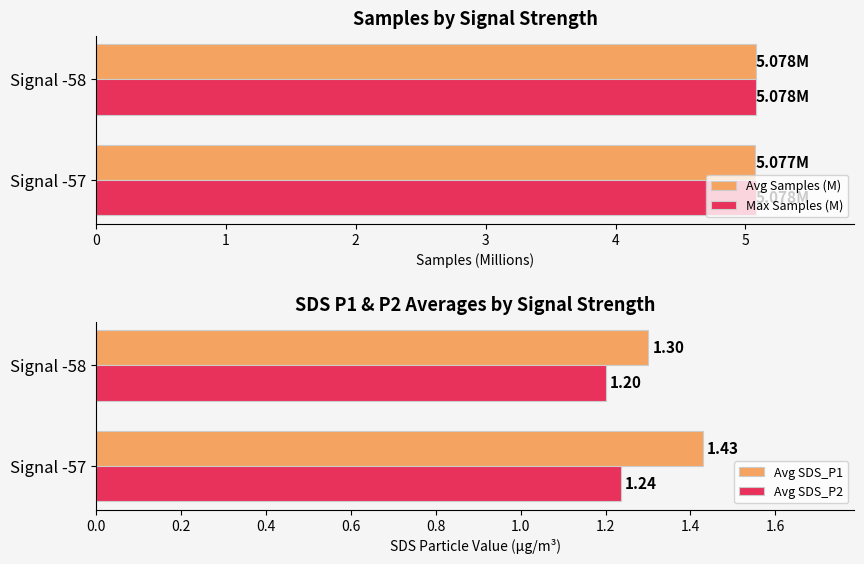

Rank the series at 1 from highest to lowest value.

Avg Samples (M), Max Samples (M), Avg SDS_P1, Avg SDS_P2